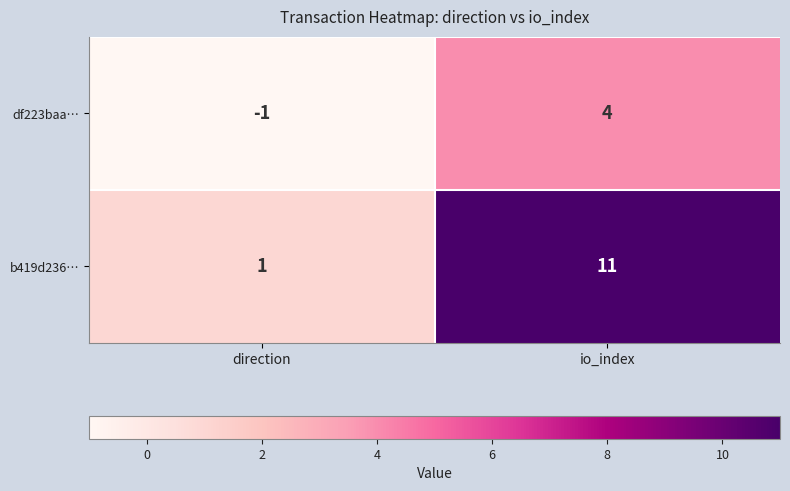

True or false: df223baa… has a value of 4 at io_index.

True